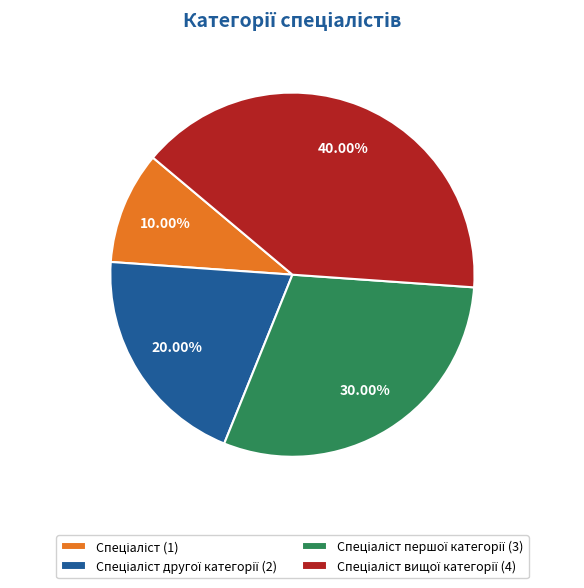

Count the number of slices in the pie.

4